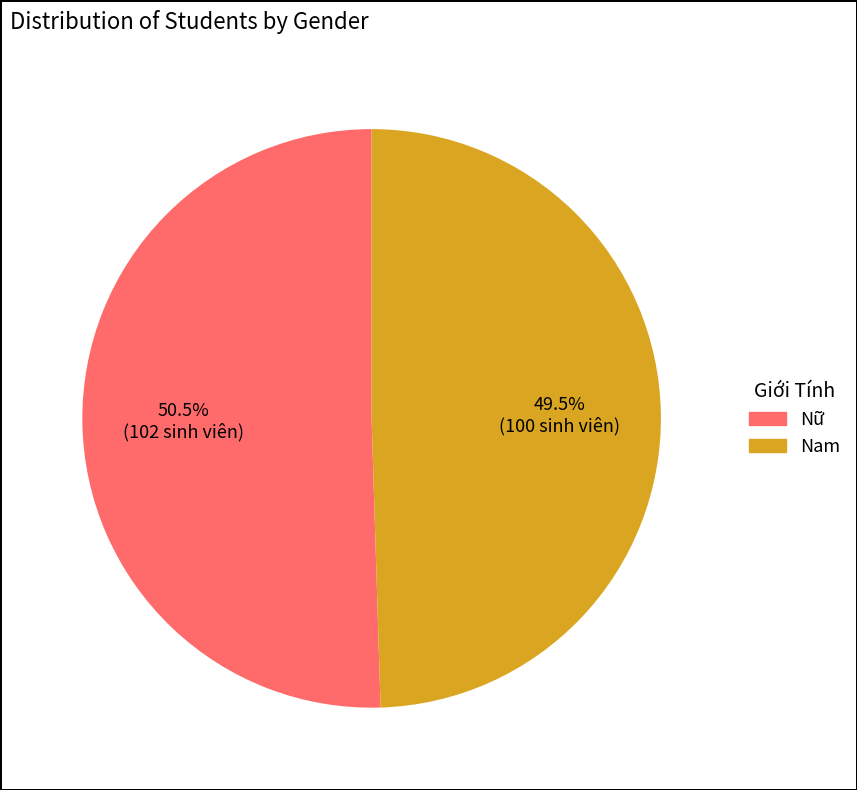

Is Nam the majority of the pie?

No